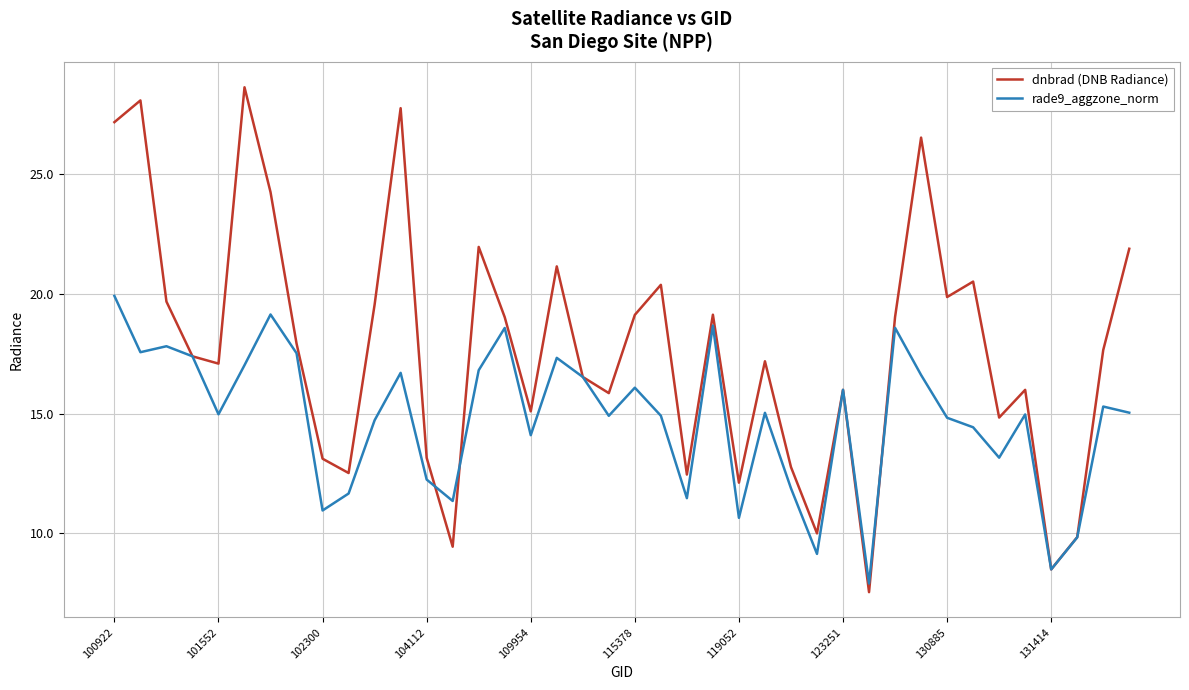

Which series has the largest range (max minus min)?

dnbrad (DNB Radiance)